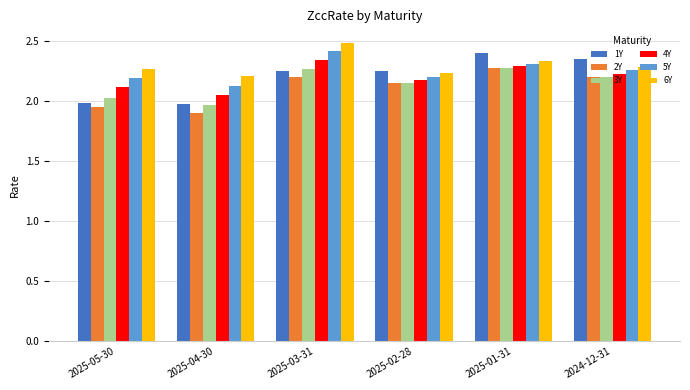

Where does the 1Y series first go above 2?

2025-03-31